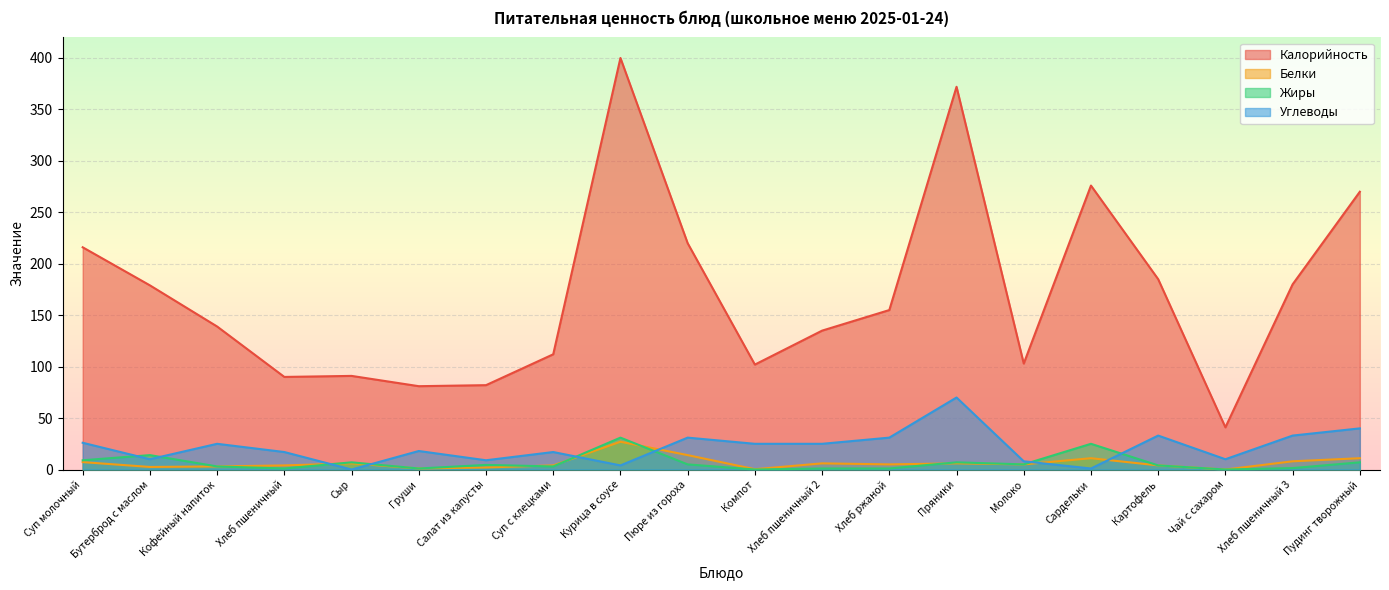

Which series changed the most between Компот and Чай с сахаром?

Калорийность